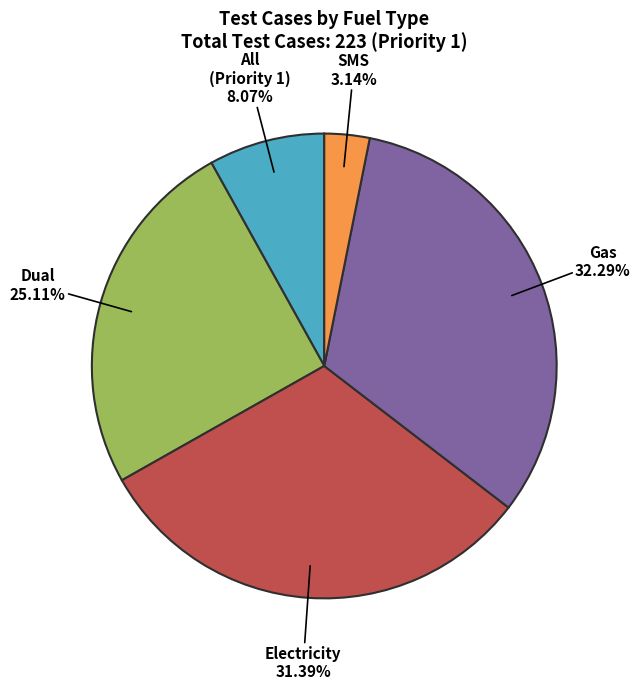

To the nearest percent, what percentage of the pie is Dual?

25%